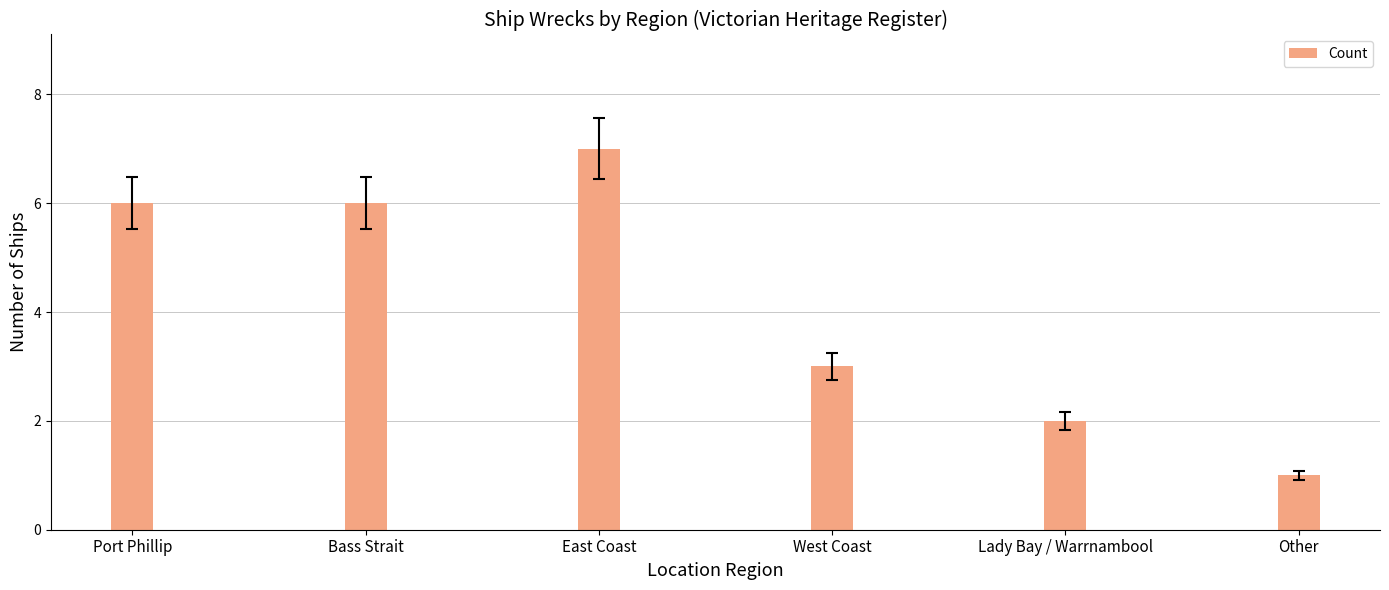

What value does the data have at West Coast?

3